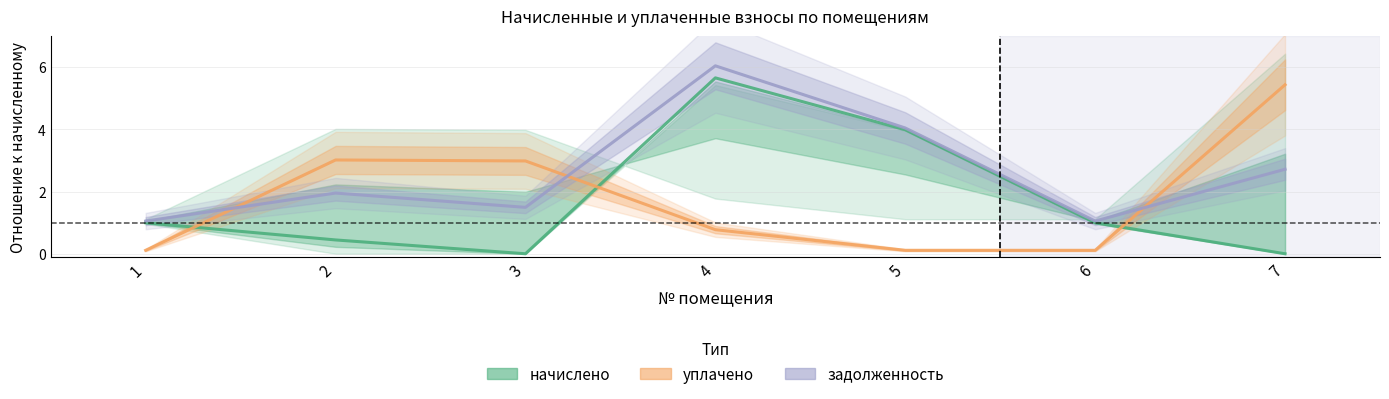

Is the value of задолженность at 2 greater than the value of начислено at 6?

Yes